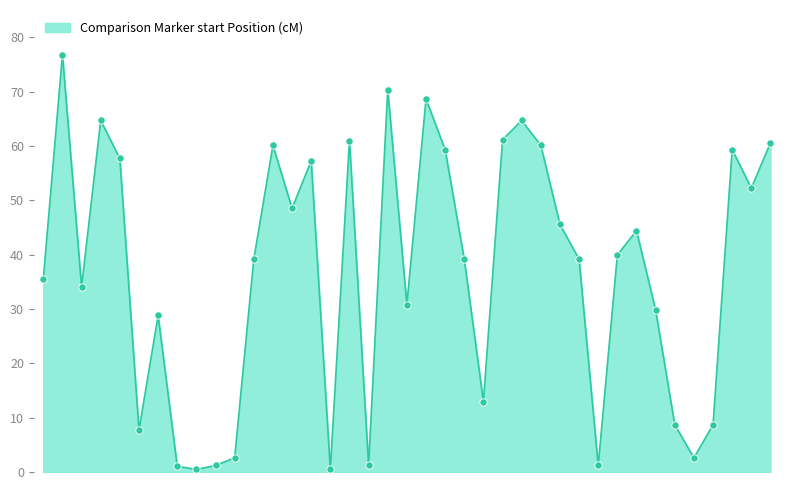

What is the difference between the maximum and minimum values?

76.3